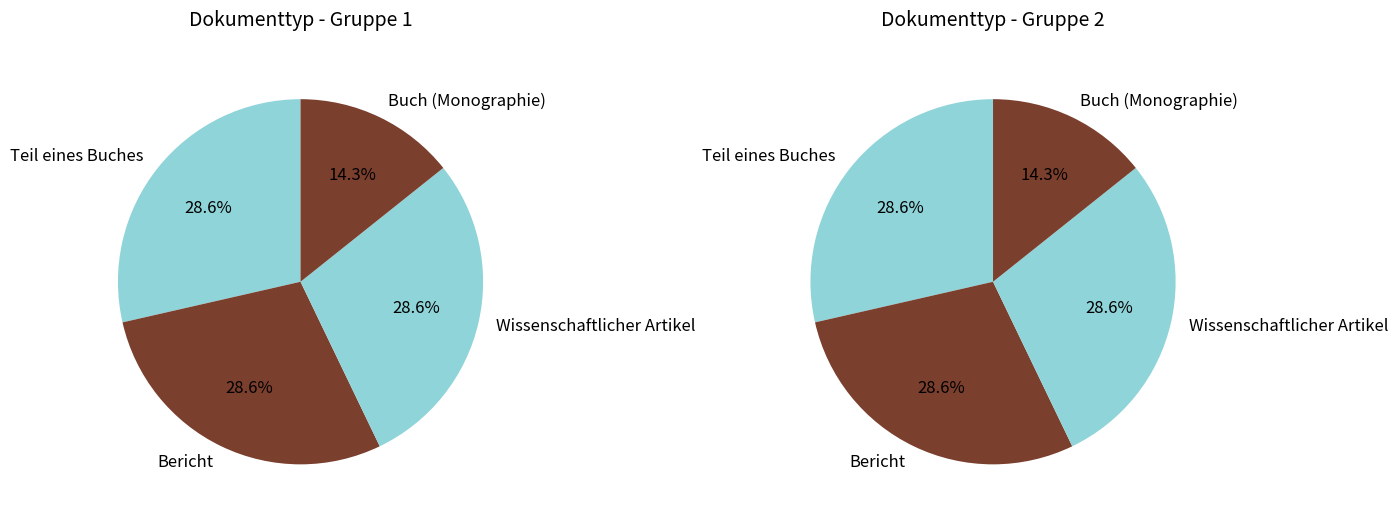

Rank the categories by value from highest to lowest.

Bericht, Wissenschaftlicher Artikel, Teil eines Buches / Buch